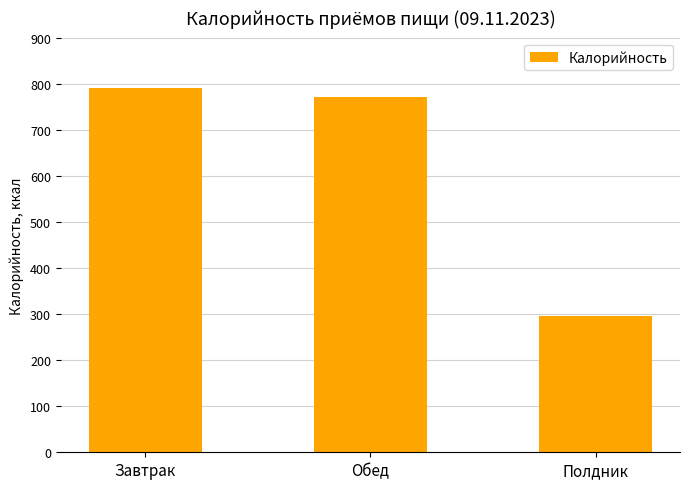

At which label does the data first exceed 772?

Завтрак